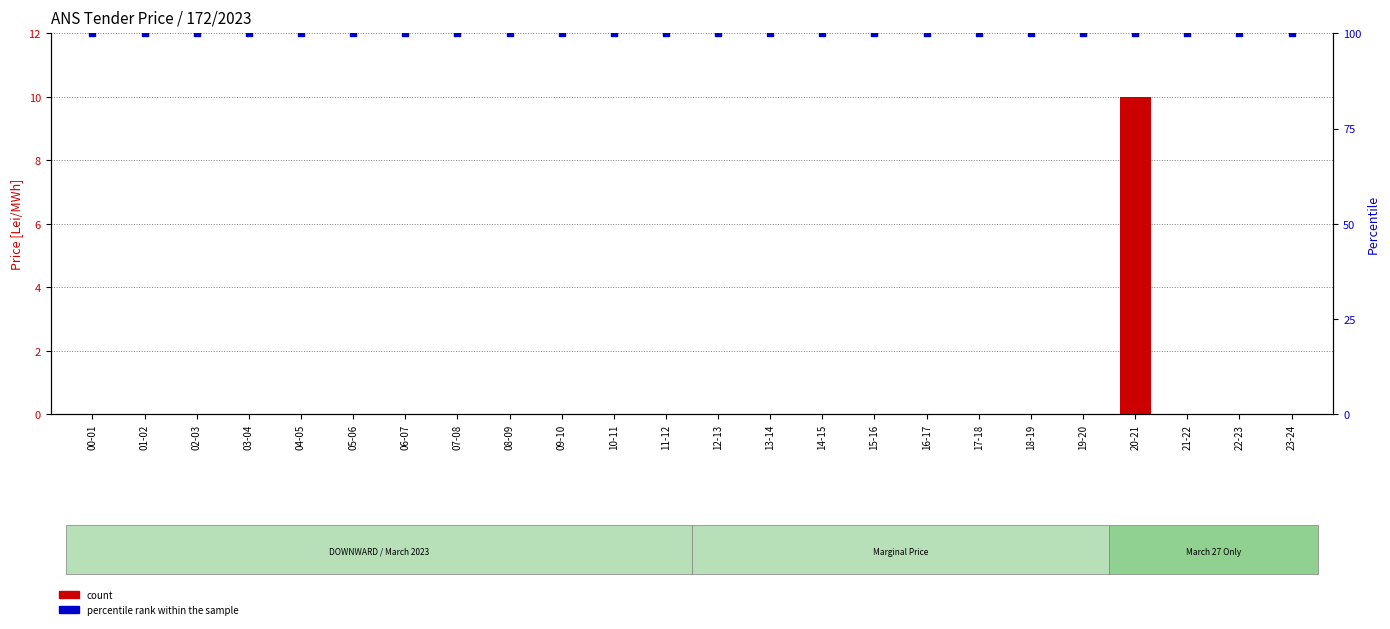

What are all the series names shown in the legend?

count, percentile rank within the sample